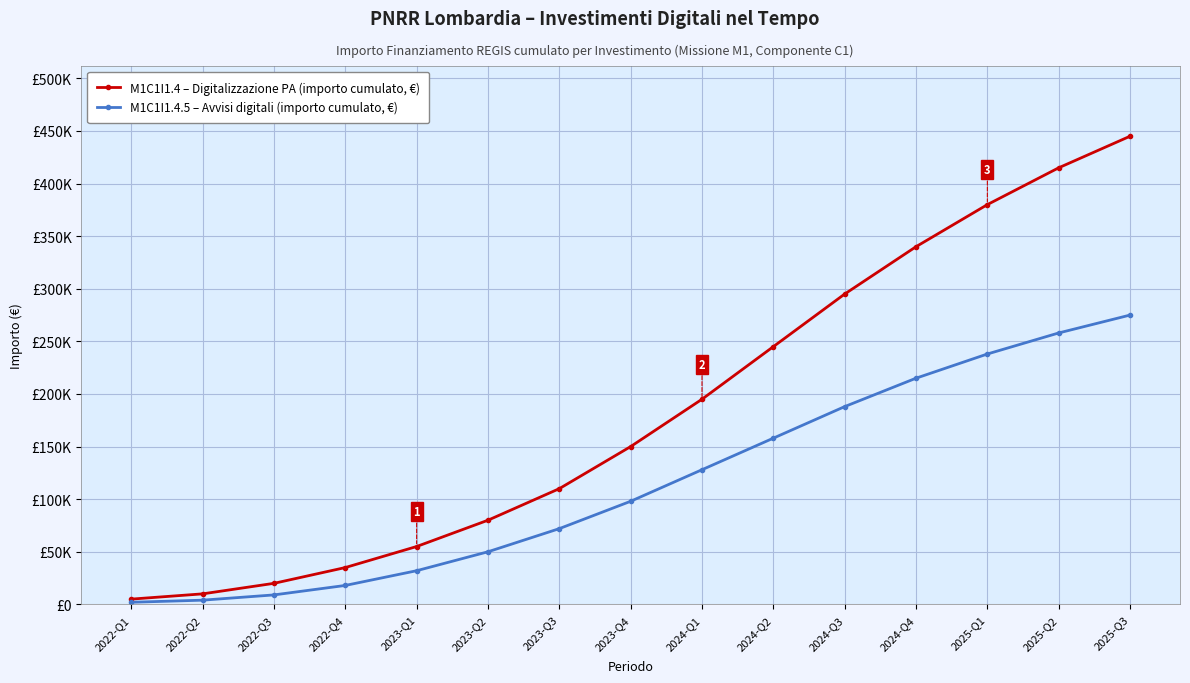

The M1C1I1.4 – Digitalizzazione PA (importo cumulato, €) series shows 340000 at 2024-Q4. True or false?

True